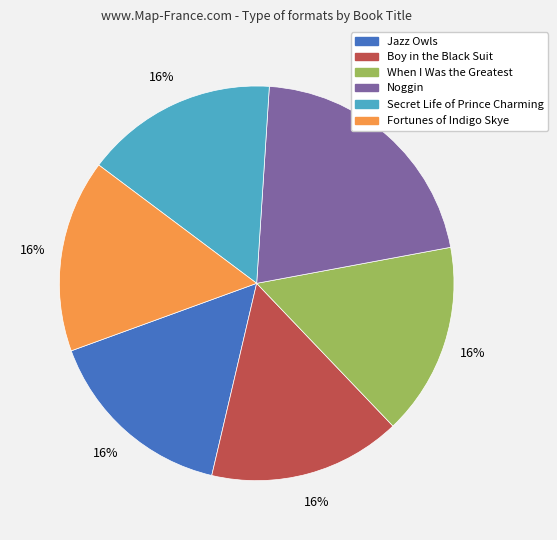

True or false: Noggin accounts for 11% of the total.

False